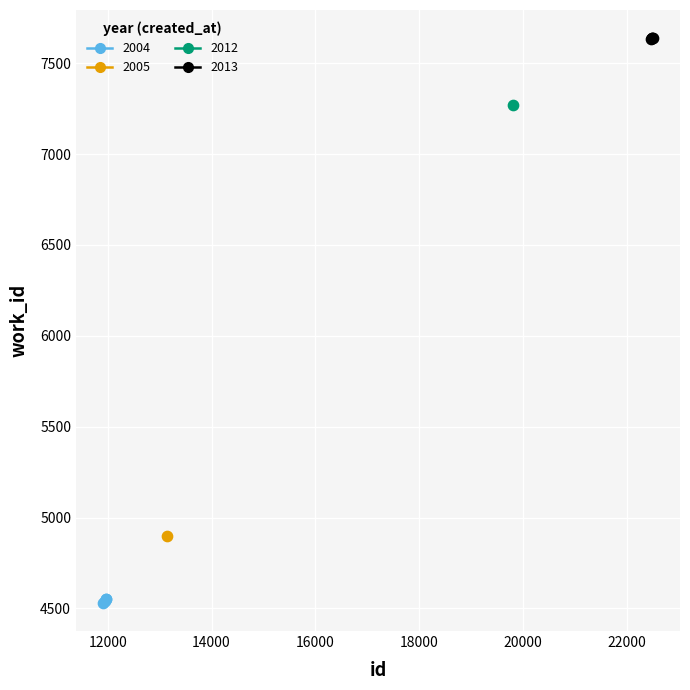

What are all the series names shown in the legend?

2004, 2005, 2012, 2013